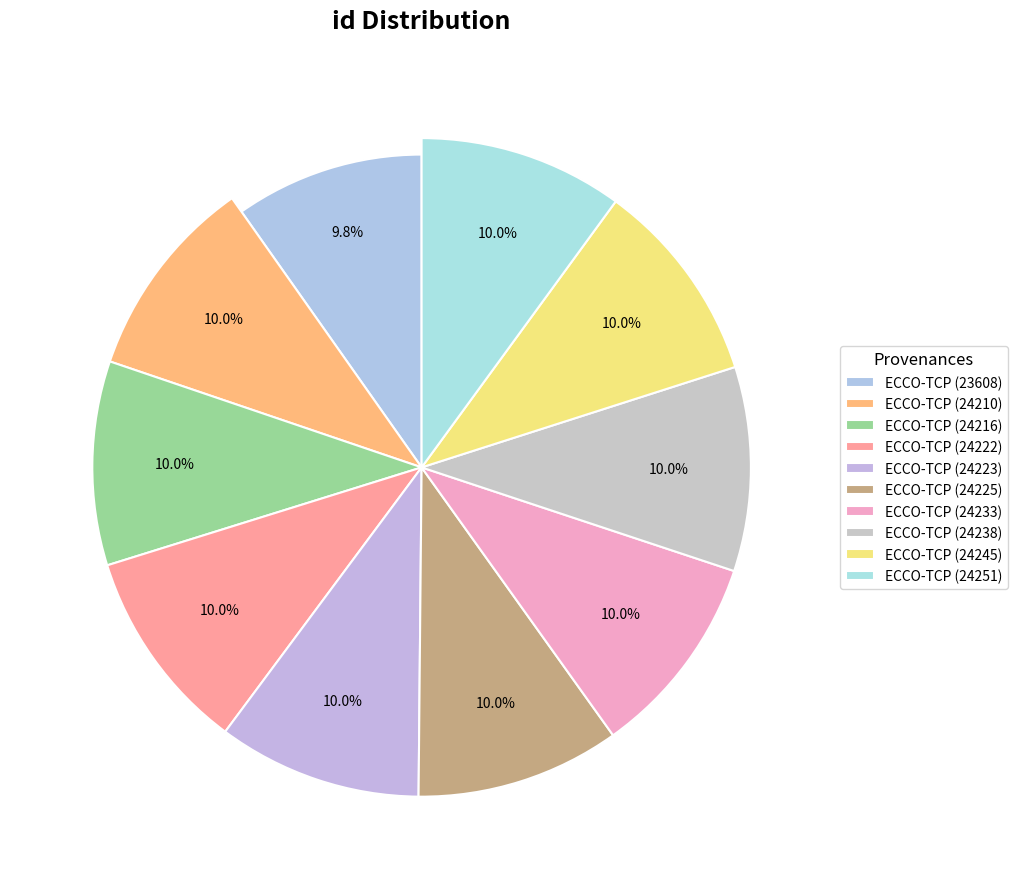

Which category has the biggest portion of the pie?

ECCO-TCP (24251)